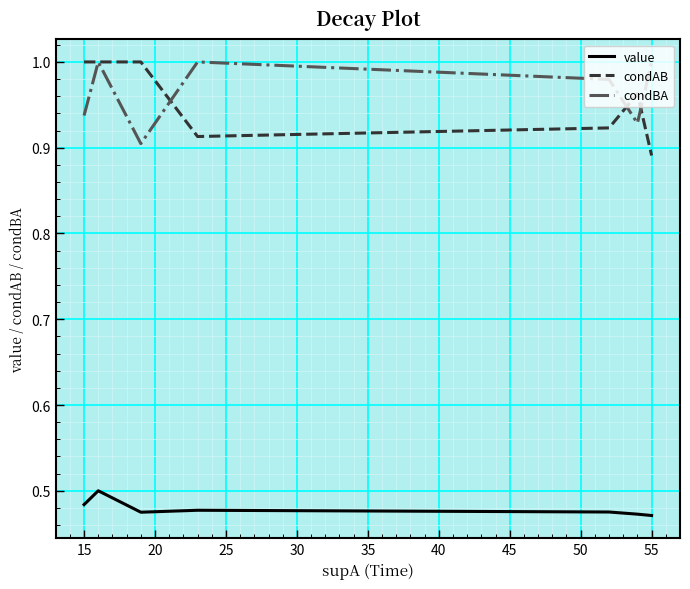

What is the value of the value point at the 13th from the left?

0.5